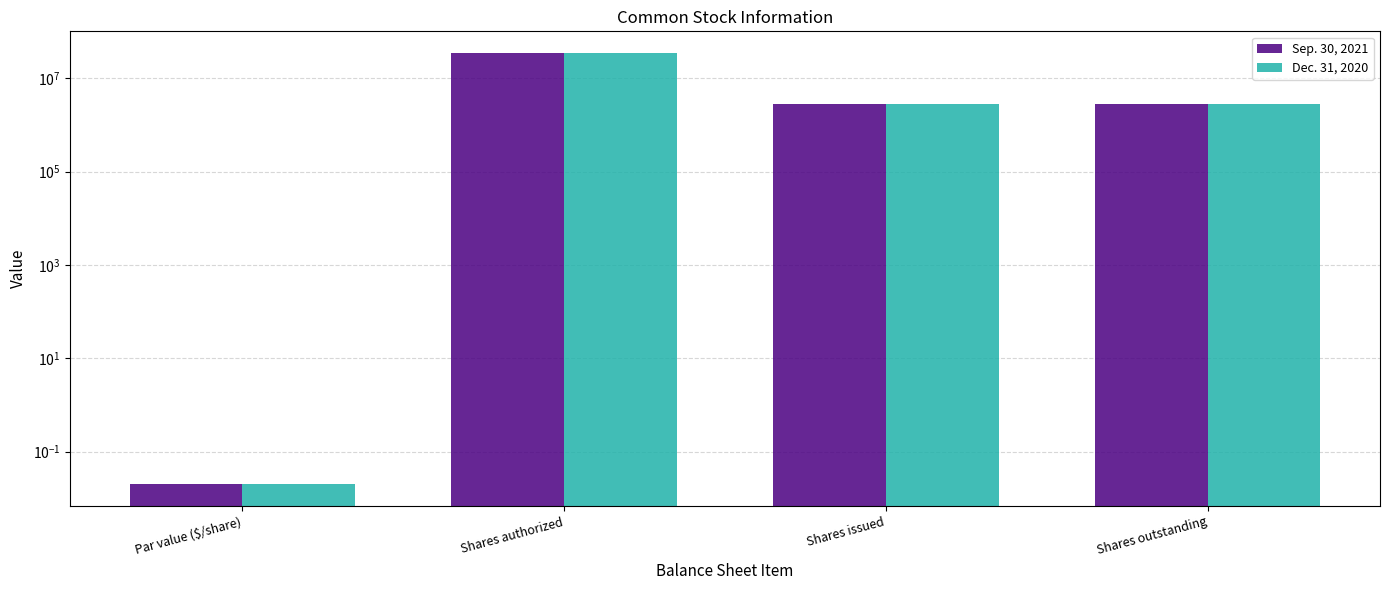

Is it true that Sep. 30, 2021 equals 54052665.0 at Shares authorized?

False